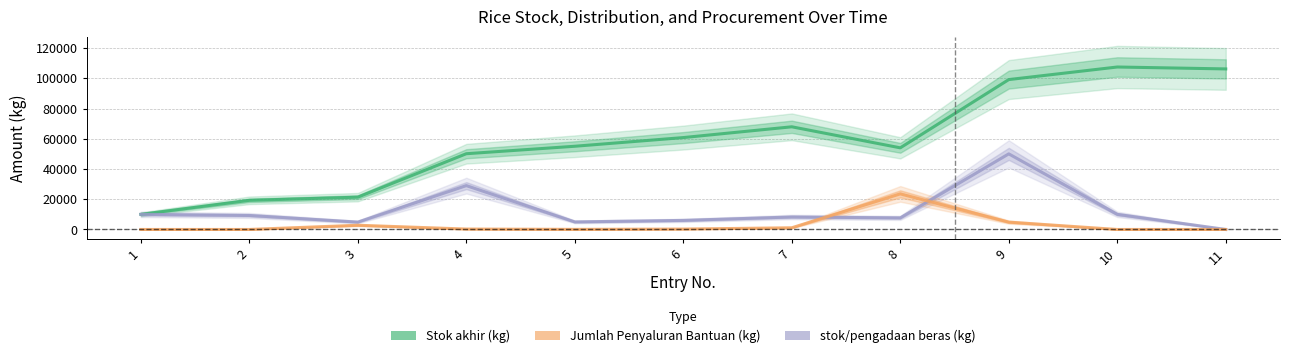

What is the difference between the highest and lowest values at 2?

19271.0